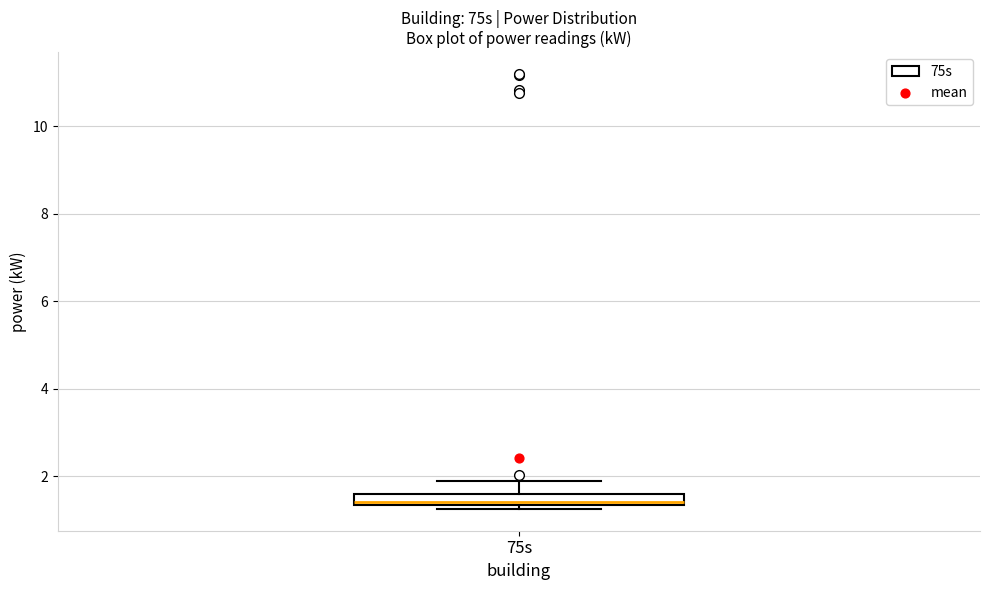

Where is the lower edge of the box for 75s on the y-axis? The values are not printed on the chart, so give them approximately, as read against the axis.

1.4